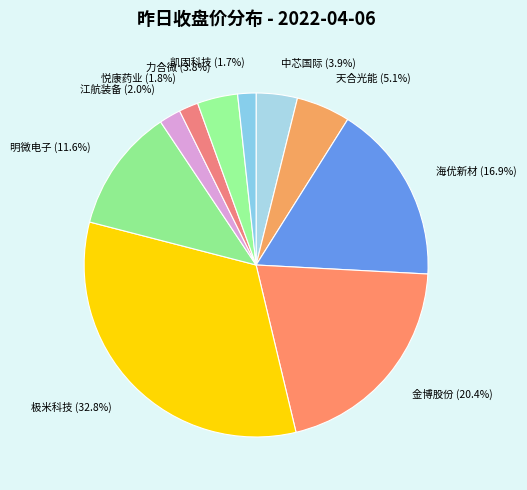

To the nearest percent, what portion does 金博股份 represent?

20%